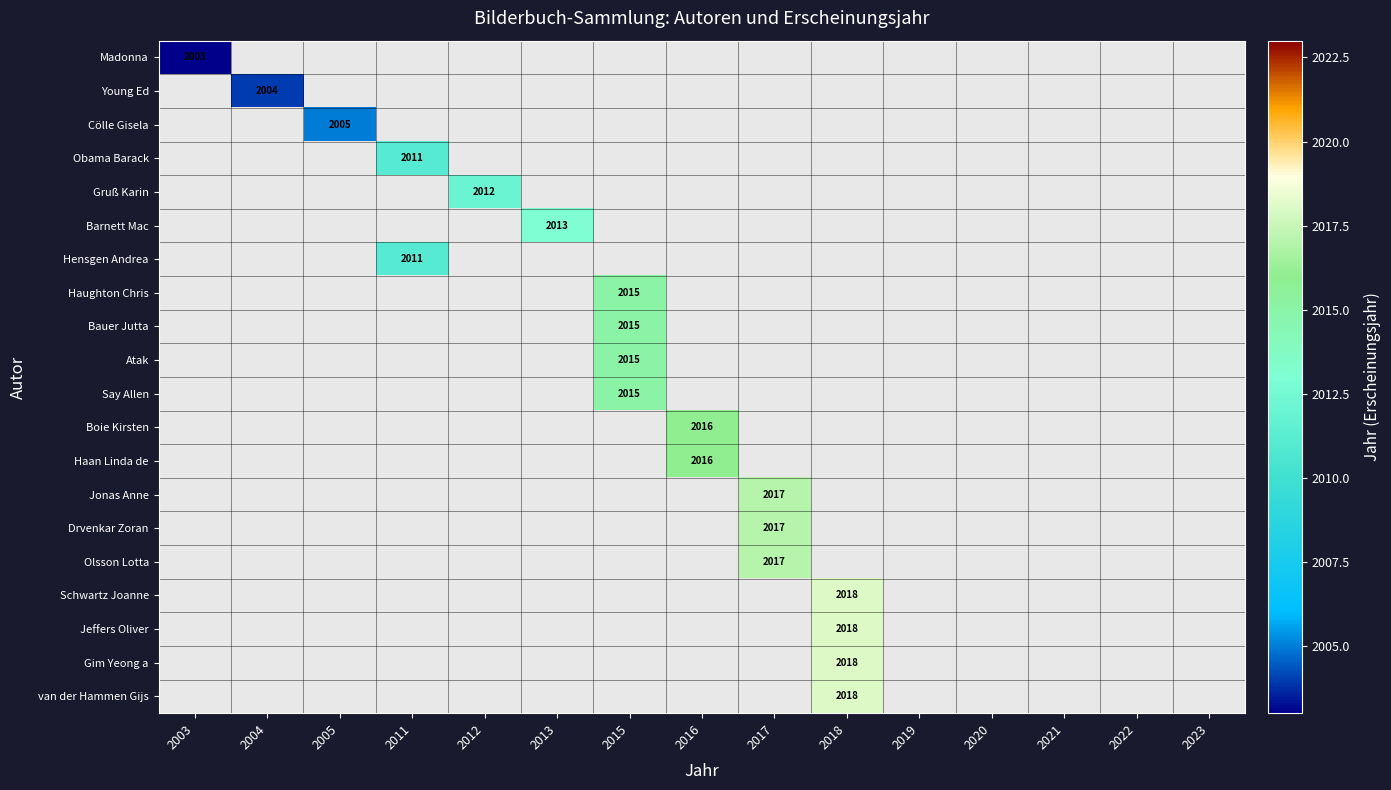

The Olsson Lotta series shows 2924 at 2017. True or false?

False